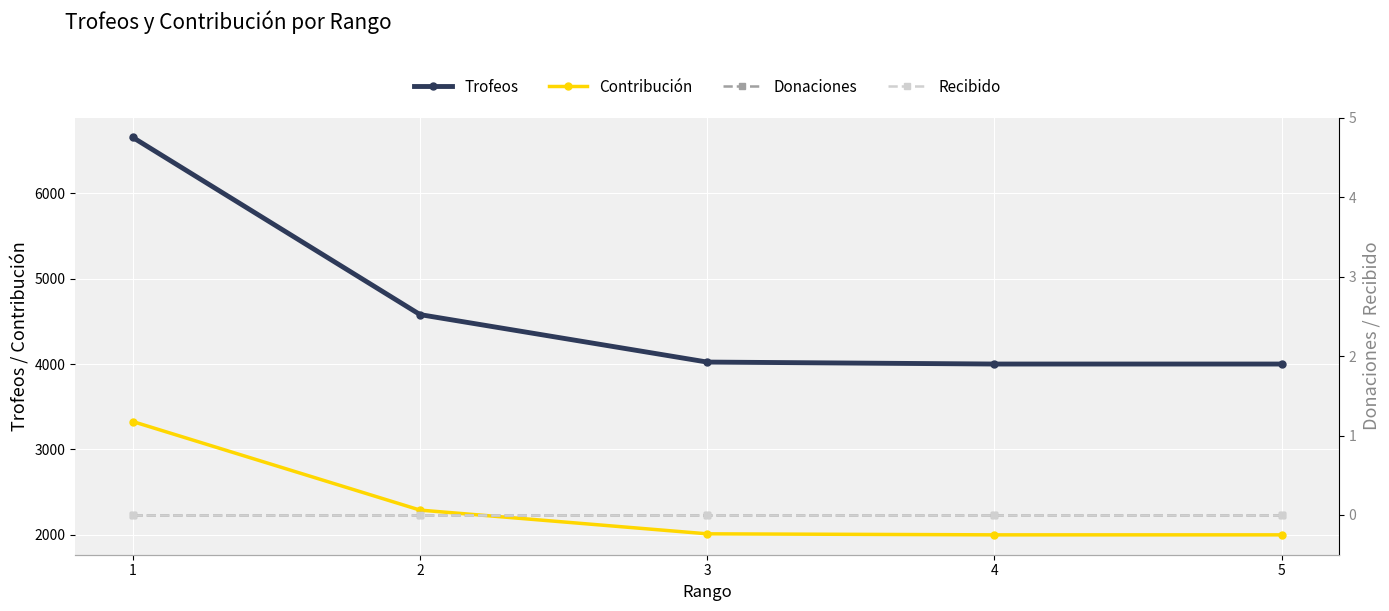

What is the total value across all series at 2?

6870